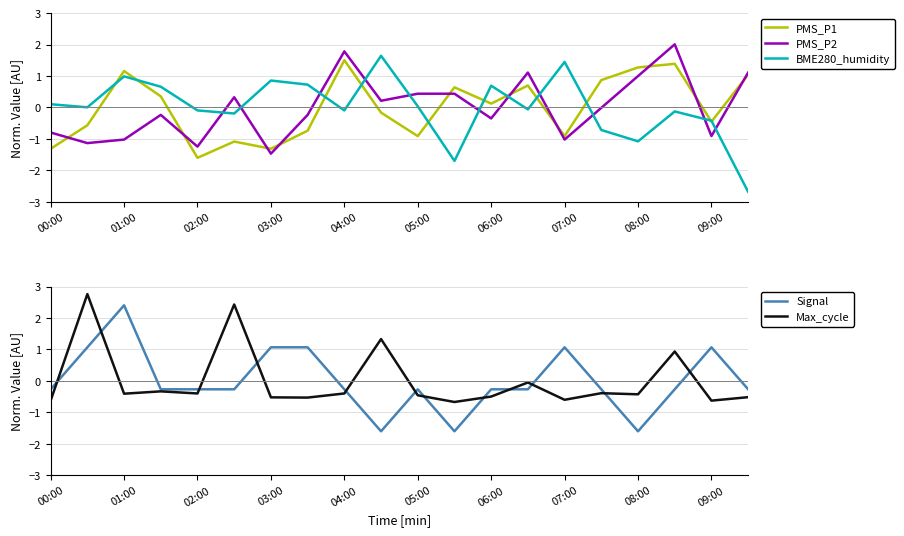

In BME280_humidity, how many points are lower than both neighbors (excluding endpoints)?

6